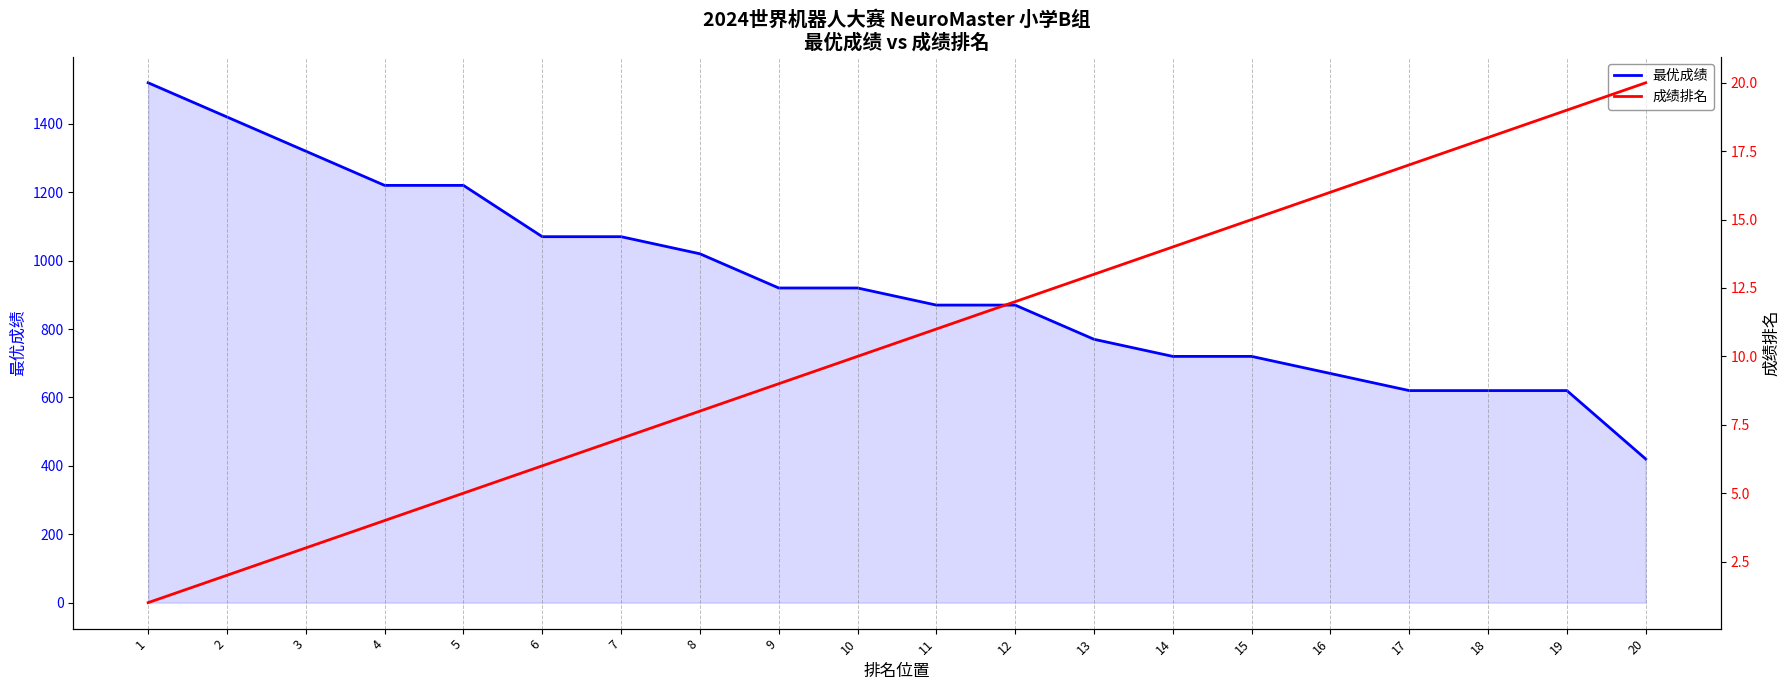

Which has a higher value, 20 or 6?

6